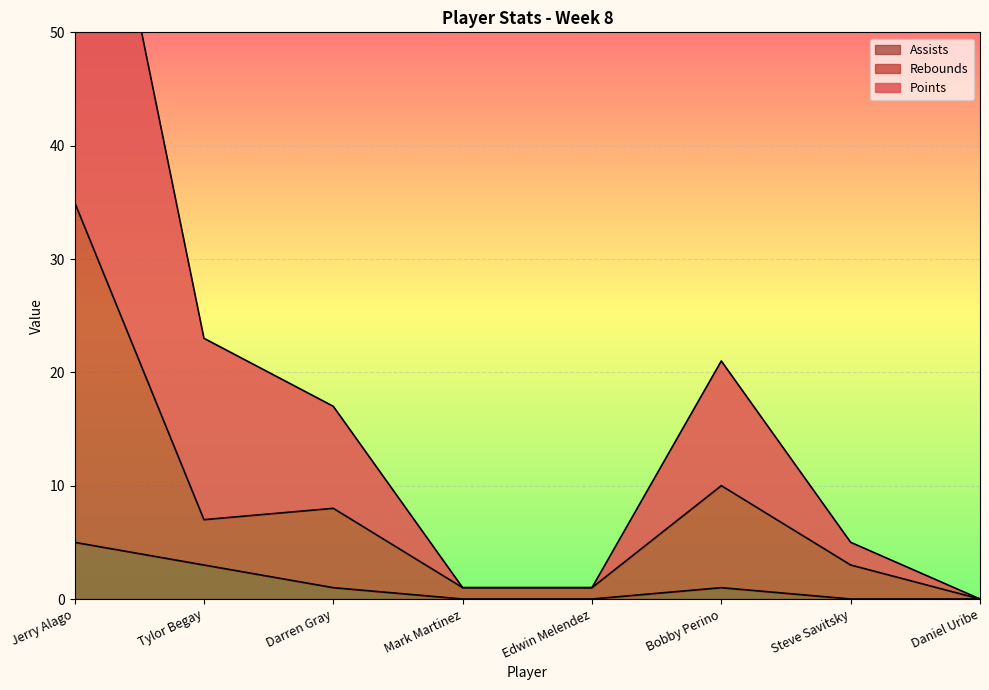

What is the maximum value shown in the chart?

79